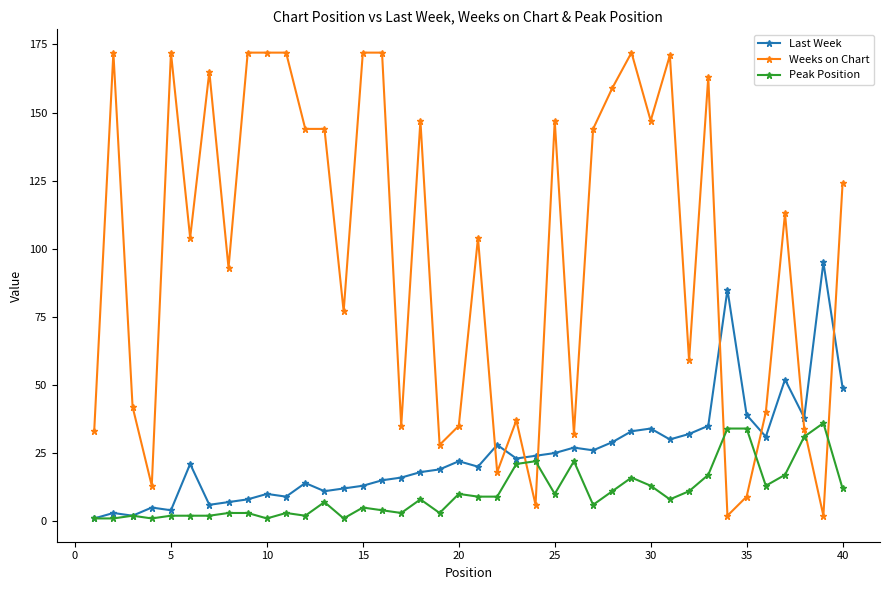

What is the greatest value displayed?

172